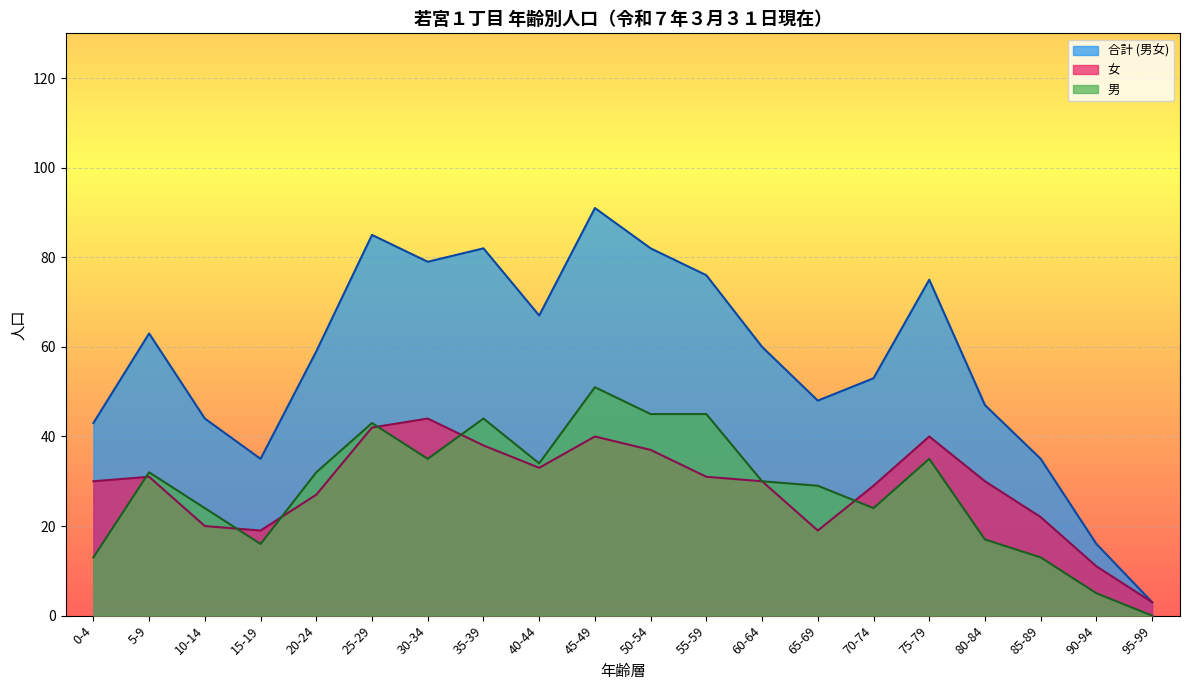

Which has a higher value, 25-29 or 30-34?

25-29